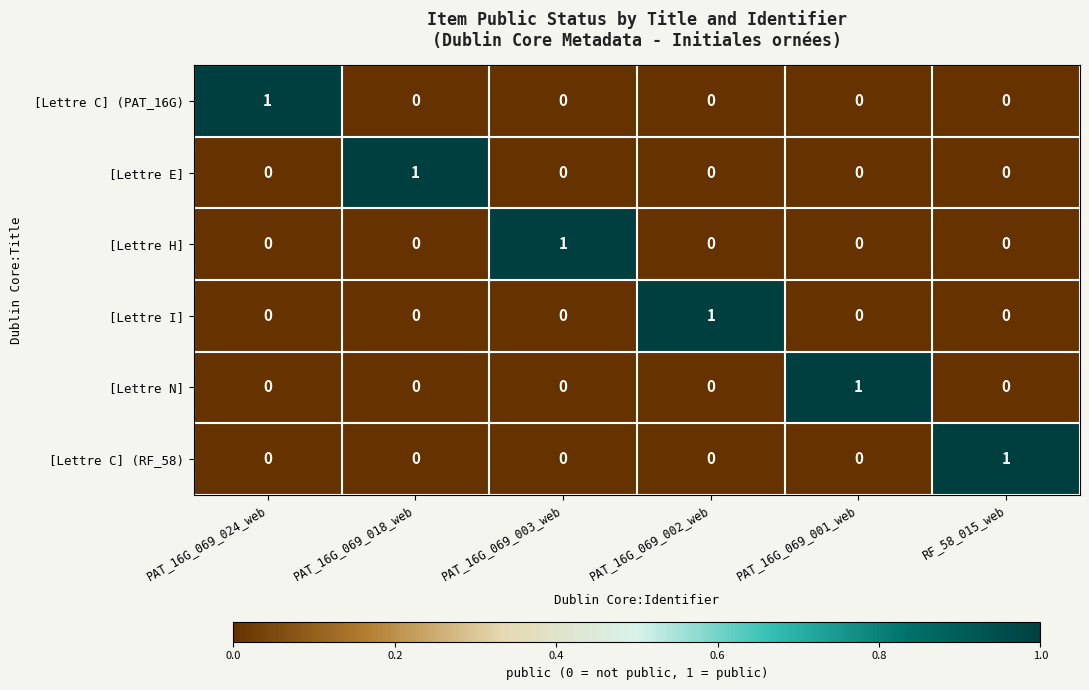

The value of [Lettre E] at PAT_16G_069_003_web is 1. True or false?

False